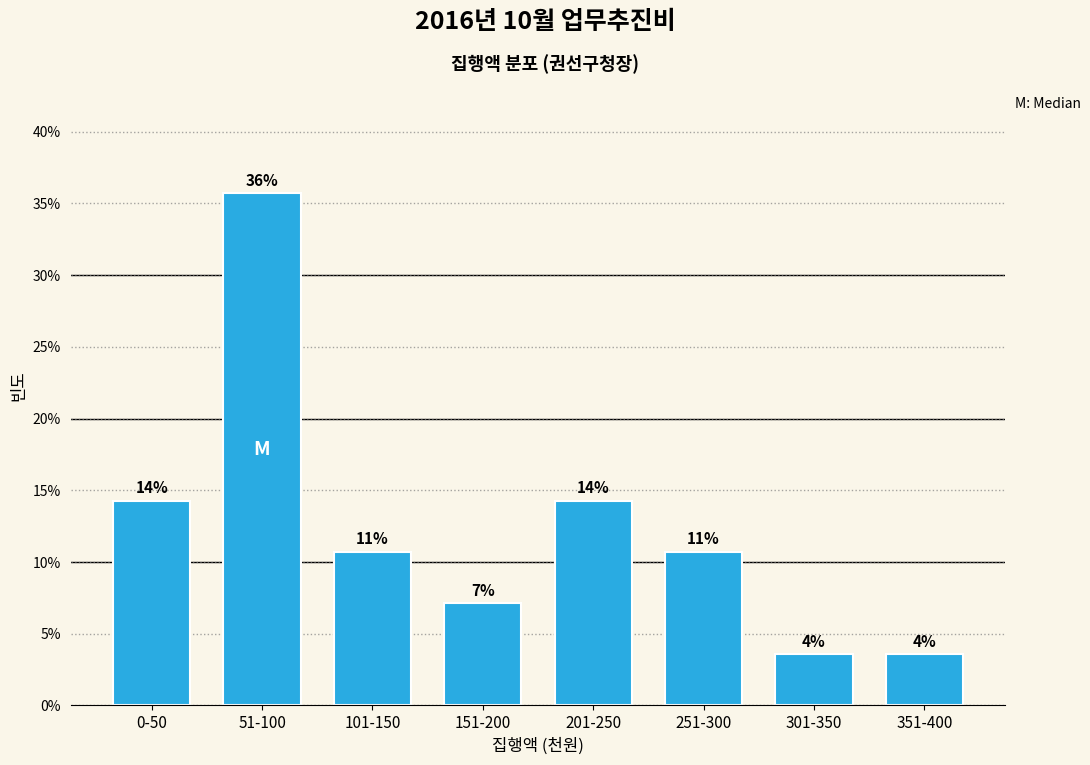

Does the chart contain any negative values?

No